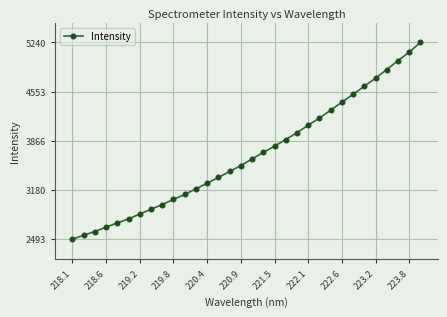

What is the average value?

3672.0